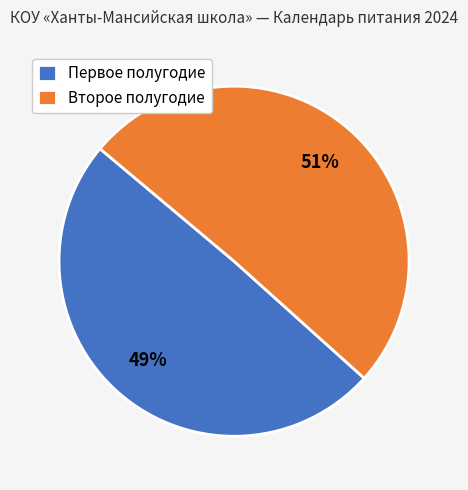

To the nearest percent, what is the combined percentage of Второе полугодие and Первое полугодие?

100%